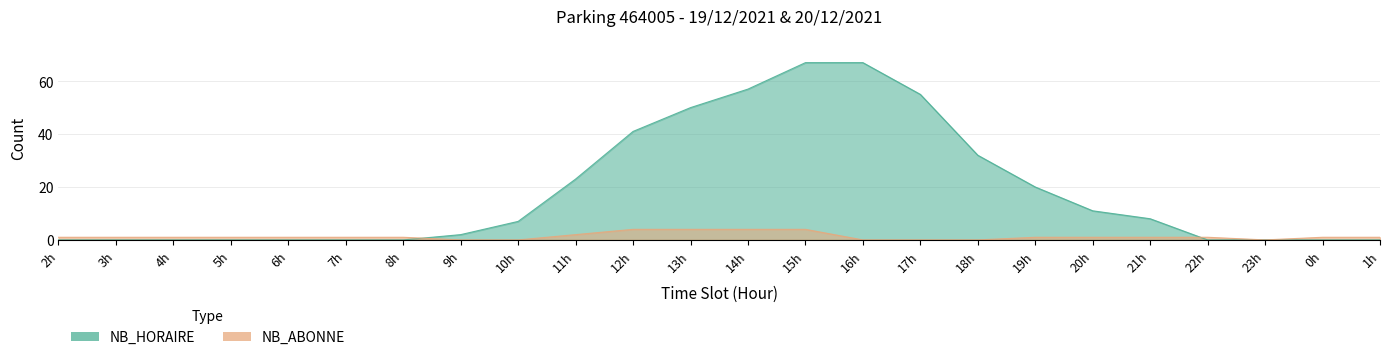

Reading left to right, extract all data points from this chart.

NB_HORAIRE: 0	0	0	0	0	0	0	2	7	23	41	50	57	67	67	55	32	20	11	8	0	0	0	0
NB_ABONNE: 1	1	1	1	1	1	1	0	0	2	4	4	4	4	0	0	0	1	1	1	1	0	1	1